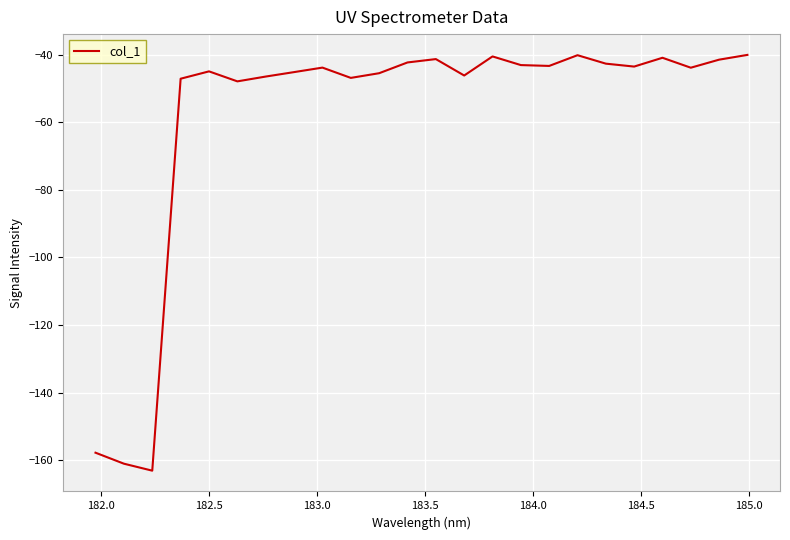

What is the maximum value shown in the chart?

-40.1